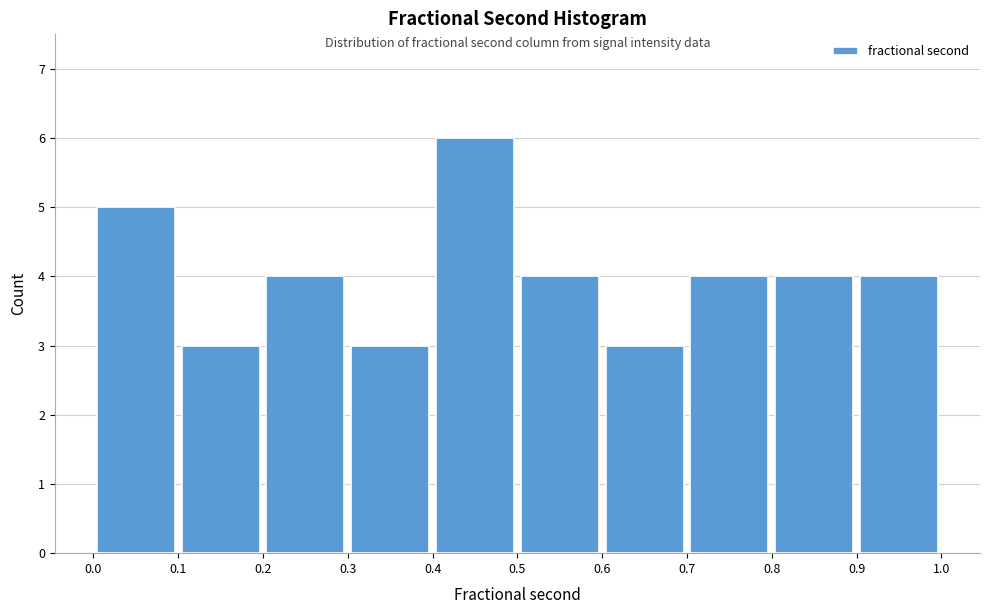

Reading left to right, transcribe this chart: for each bar, give the range it covers on the x-axis and its height. The values are not printed on the chart, so give them approximately, as read against the axis.

0.0 to 0.1: 5
0.1 to 0.2: 3
0.2 to 0.3: 4
0.3 to 0.4: 3
0.4 to 0.5: 6
0.5 to 0.6: 4
0.6 to 0.7: 3
0.7 to 0.8: 4
0.8 to 0.9: 4
0.9 to 1.0: 4